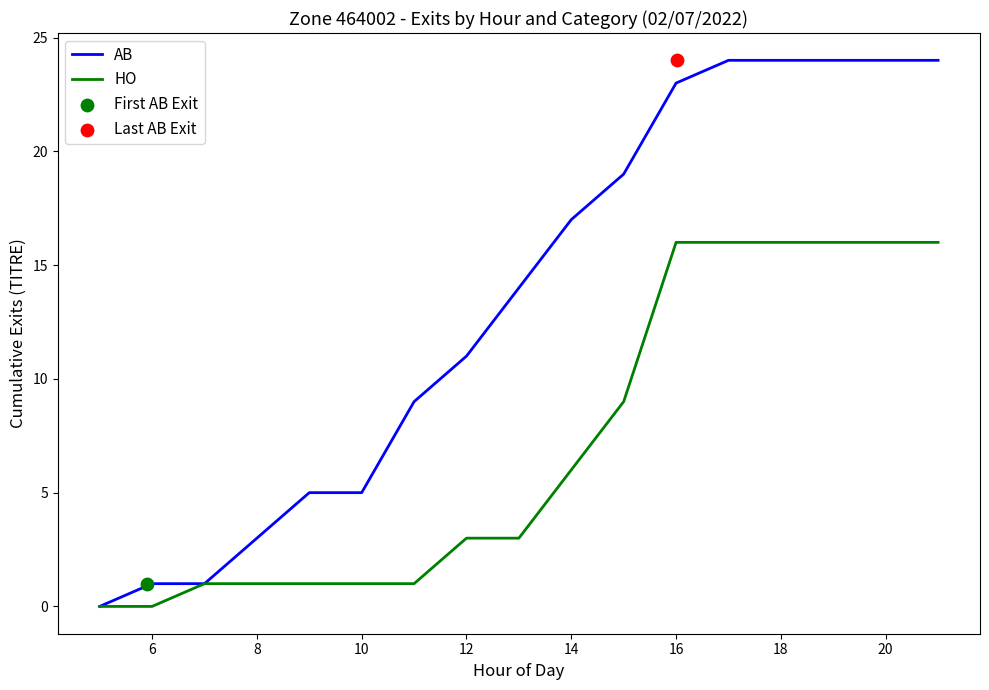

Which series has the widest spread of Y values?

AB